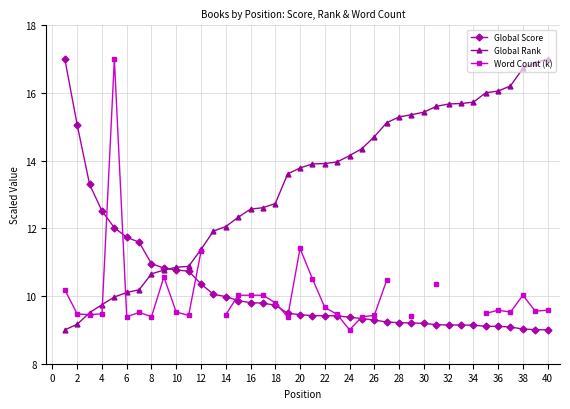

What is the maximum value for Global Score?

17.0